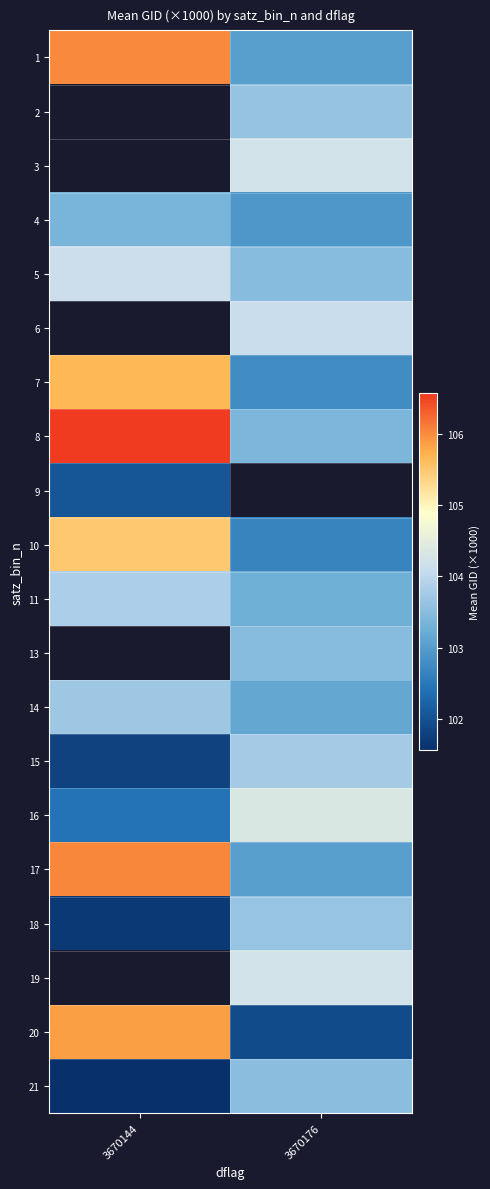

How many values in the 7 series exceed 105?

1